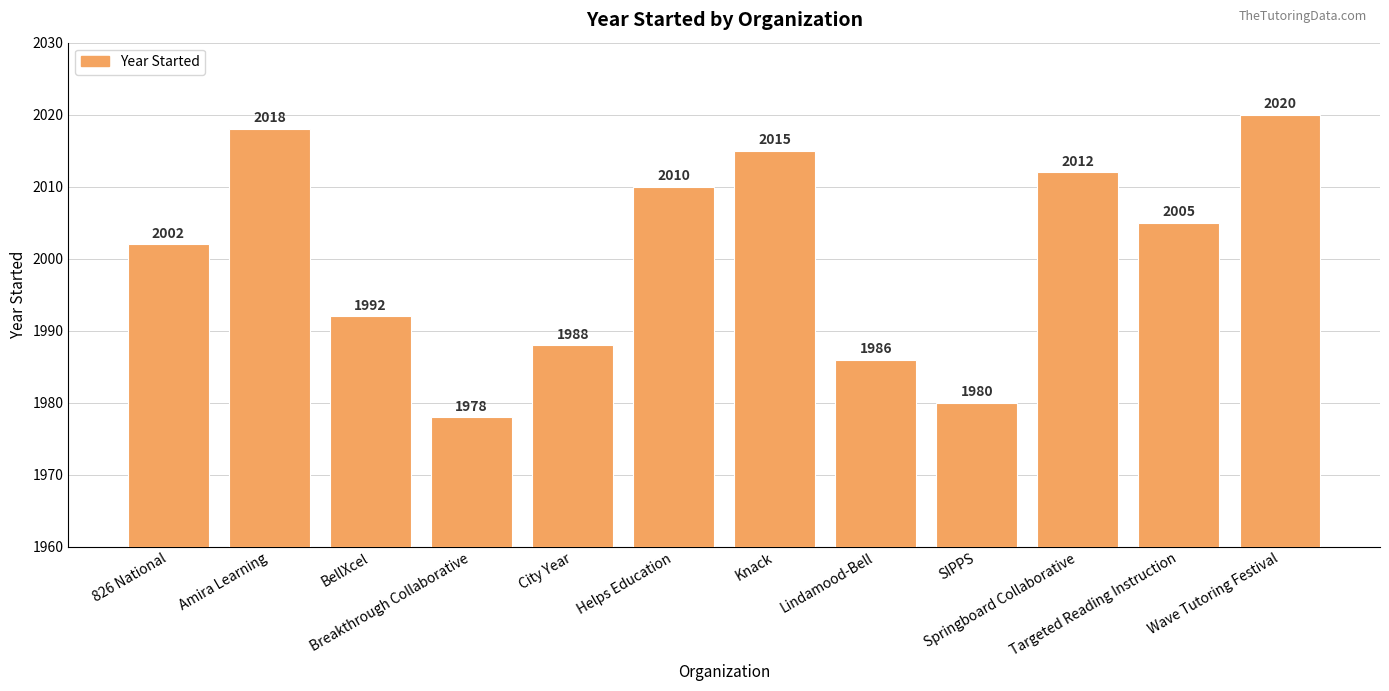

What is the maximum value shown in the chart?

2020